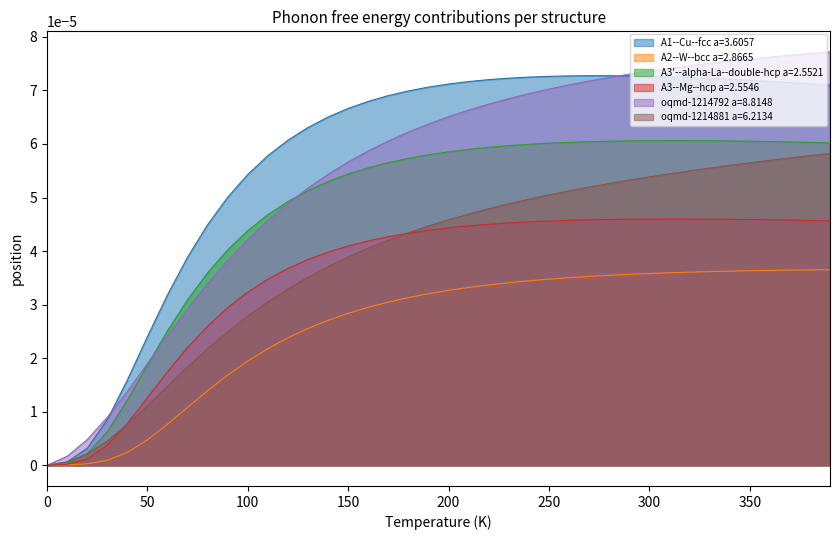

How many lines are shown in the chart?

6